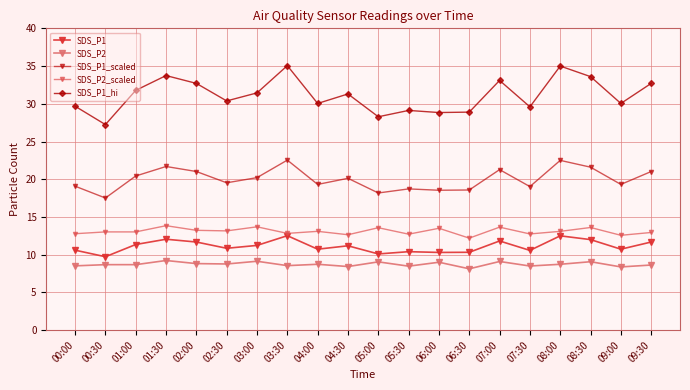

True or false: SDS_P1 has a value of 9.7 at 00:30.

True